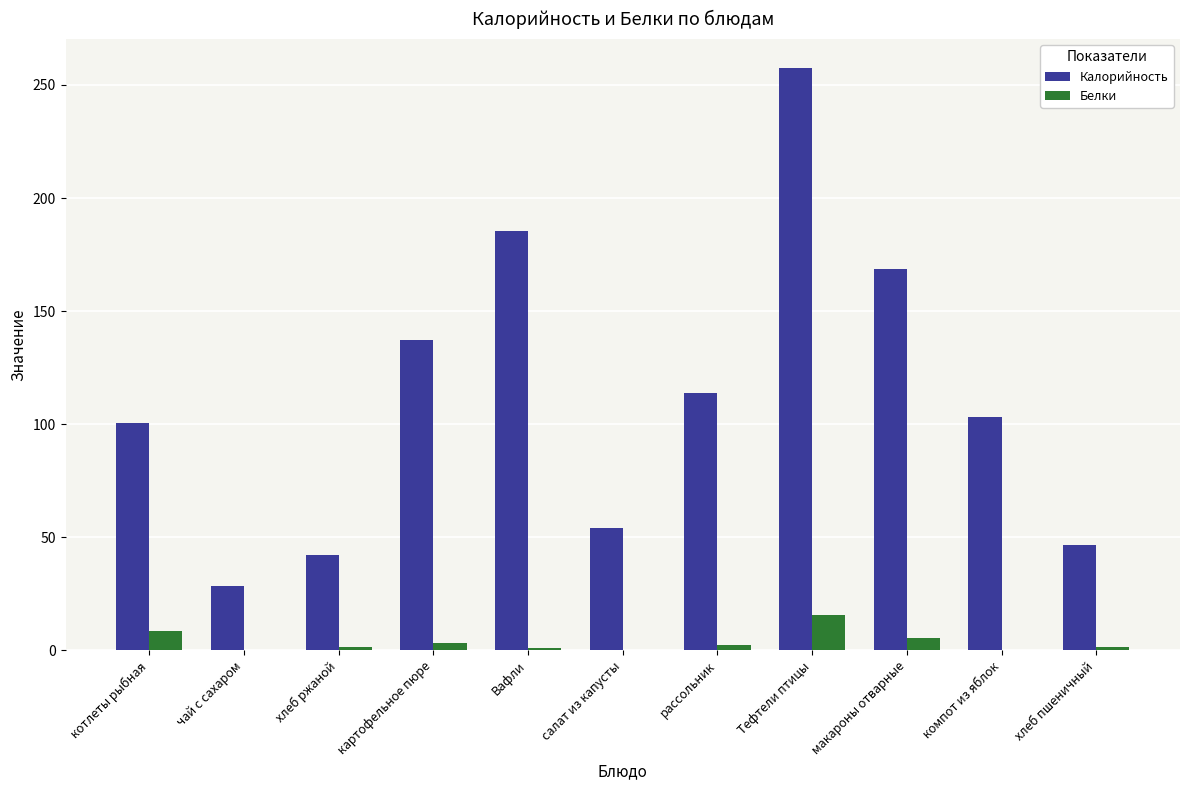

At which label does Белки reach its peak?

Тефтели птицы